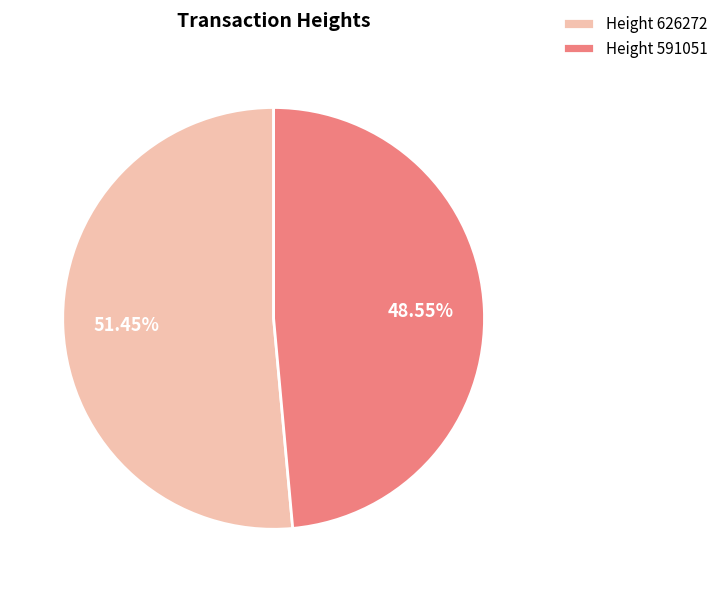

Which slice is the largest?

Height 626272